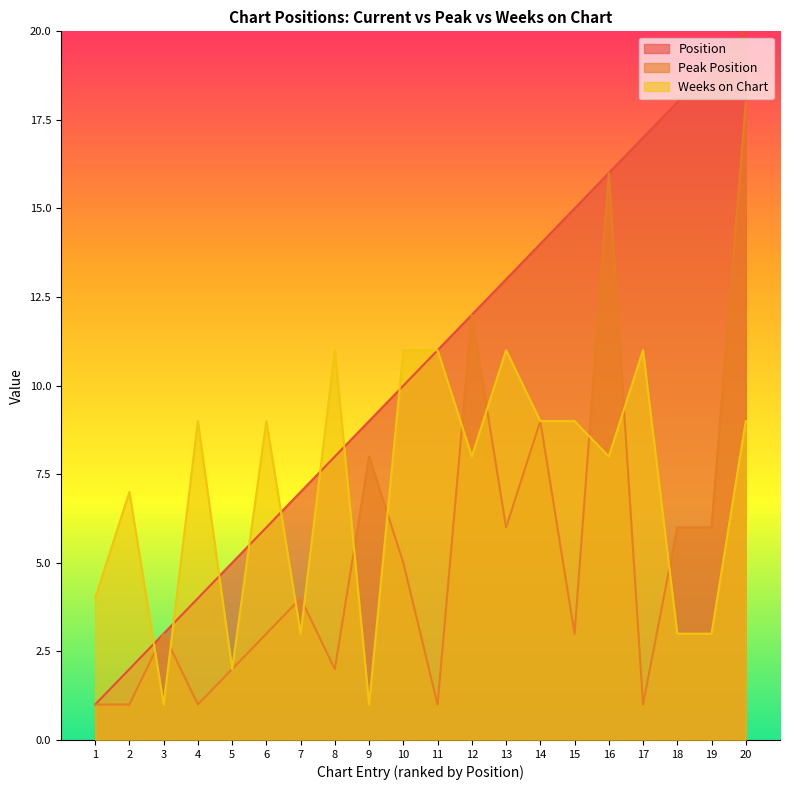

Between which two adjacent categories do Weeks on Chart and Position first intersect?

2 and 3